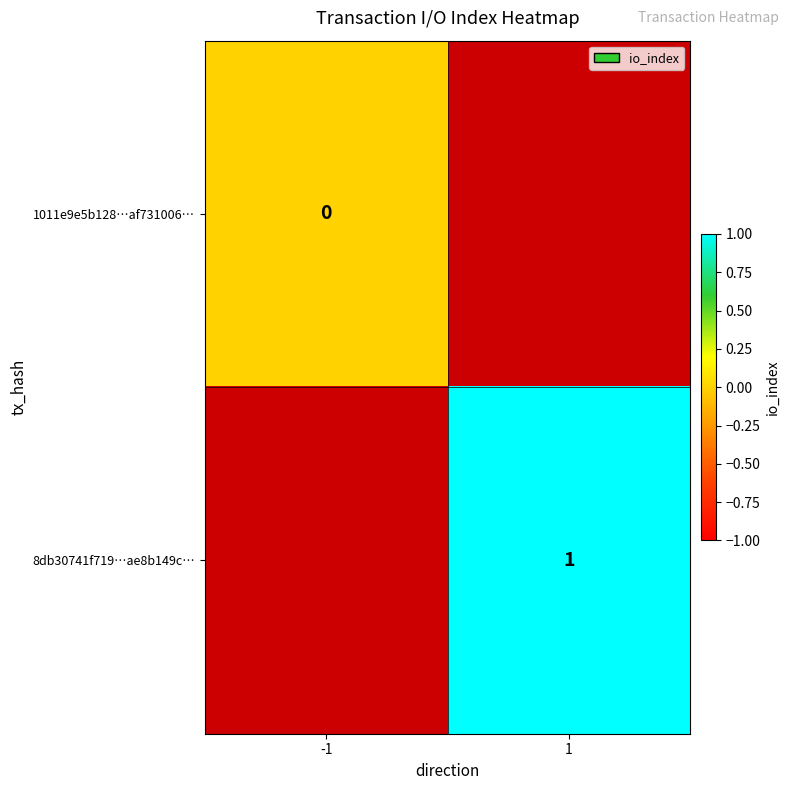

Is the value of 8db30741f719…ae8b149c… at 1 greater than the value of 1011e9e5b128…af731006… at -1?

Yes